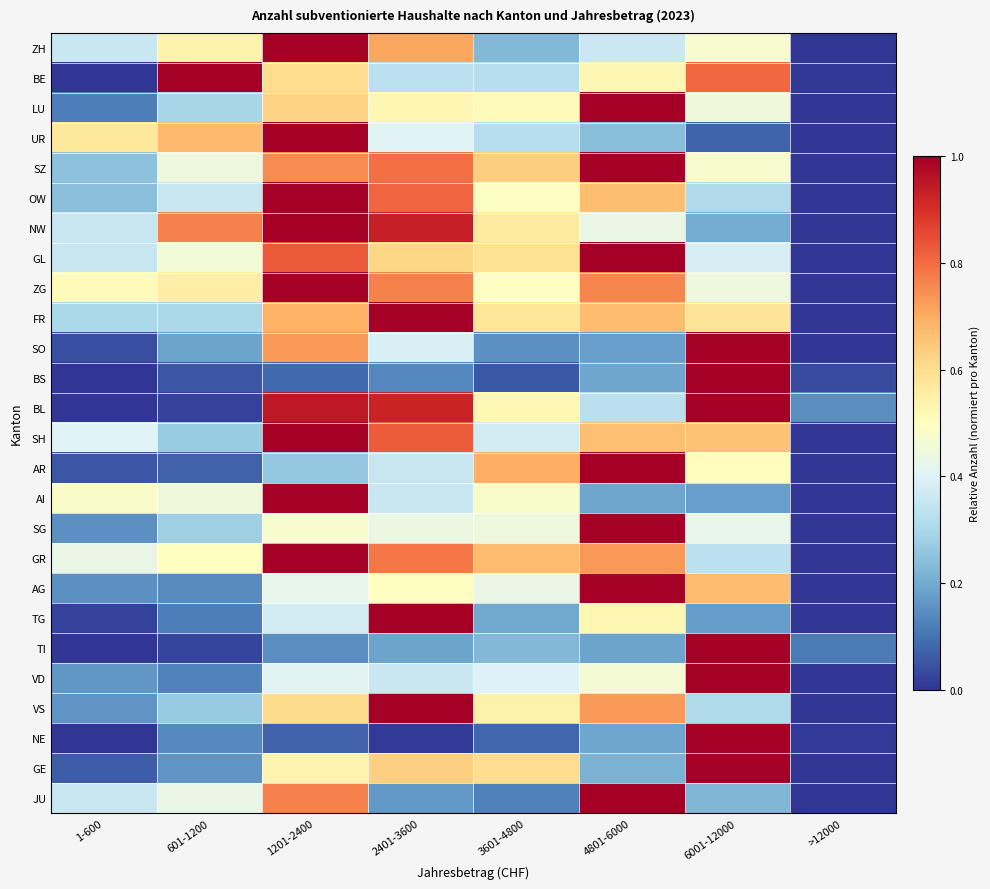

Reading right to left, extract all data points from this chart.

ZH: >12000=0.0	6001-12000=0.5	4801-6000=0.4	3601-4800=0.2	2401-3600=0.7	1201-2400=1.0	601-1200=0.5	1-600=0.4
BE: >12000=0.0	6001-12000=0.8	4801-6000=0.5	3601-4800=0.3	2401-3600=0.3	1201-2400=0.6	601-1200=1.0	1-600=0.0
LU: >12000=0.0	6001-12000=0.5	4801-6000=1.0	3601-4800=0.5	2401-3600=0.5	1201-2400=0.6	601-1200=0.3	1-600=0.1
UR: >12000=0.0	6001-12000=0.1	4801-6000=0.2	3601-4800=0.3	2401-3600=0.4	1201-2400=1.0	601-1200=0.7	1-600=0.6
SZ: >12000=0.0	6001-12000=0.5	4801-6000=1.0	3601-4800=0.6	2401-3600=0.8	1201-2400=0.8	601-1200=0.4	1-600=0.2
OW: >12000=0.0	6001-12000=0.3	4801-6000=0.7	3601-4800=0.5	2401-3600=0.8	1201-2400=1.0	601-1200=0.4	1-600=0.2
NW: >12000=0.0	6001-12000=0.2	4801-6000=0.4	3601-4800=0.6	2401-3600=0.9	1201-2400=1.0	601-1200=0.8	1-600=0.4
GL: >12000=0.0	6001-12000=0.4	4801-6000=1.0	3601-4800=0.6	2401-3600=0.6	1201-2400=0.8	601-1200=0.5	1-600=0.4
ZG: >12000=0.0	6001-12000=0.4	4801-6000=0.8	3601-4800=0.5	2401-3600=0.8	1201-2400=1.0	601-1200=0.6	1-600=0.5
FR: >12000=0.0	6001-12000=0.6	4801-6000=0.7	3601-4800=0.6	2401-3600=1.0	1201-2400=0.7	601-1200=0.3	1-600=0.3
SO: >12000=0.0	6001-12000=1.0	4801-6000=0.2	3601-4800=0.2	2401-3600=0.4	1201-2400=0.7	601-1200=0.2	1-600=0.0
BS: >12000=0.0	6001-12000=1.0	4801-6000=0.2	3601-4800=0.1	2401-3600=0.1	1201-2400=0.1	601-1200=0.1	1-600=0.0
BL: >12000=0.1	6001-12000=1.0	4801-6000=0.3	3601-4800=0.5	2401-3600=0.9	1201-2400=0.9	601-1200=0.0	1-600=0.0
SH: >12000=0.0	6001-12000=0.7	4801-6000=0.7	3601-4800=0.4	2401-3600=0.8	1201-2400=1.0	601-1200=0.3	1-600=0.4
AR: >12000=0.0	6001-12000=0.5	4801-6000=1.0	3601-4800=0.7	2401-3600=0.4	1201-2400=0.3	601-1200=0.1	1-600=0.1
AI: >12000=0.0	6001-12000=0.2	4801-6000=0.2	3601-4800=0.5	2401-3600=0.4	1201-2400=1.0	601-1200=0.5	1-600=0.5
SG: >12000=0.0	6001-12000=0.4	4801-6000=1.0	3601-4800=0.4	2401-3600=0.4	1201-2400=0.5	601-1200=0.3	1-600=0.2
GR: >12000=0.0	6001-12000=0.3	4801-6000=0.7	3601-4800=0.7	2401-3600=0.8	1201-2400=1.0	601-1200=0.5	1-600=0.4
AG: >12000=0.0	6001-12000=0.7	4801-6000=1.0	3601-4800=0.4	2401-3600=0.5	1201-2400=0.4	601-1200=0.1	1-600=0.1
TG: >12000=0.0	6001-12000=0.2	4801-6000=0.5	3601-4800=0.2	2401-3600=1.0	1201-2400=0.4	601-1200=0.1	1-600=0.0
TI: >12000=0.1	6001-12000=1.0	4801-6000=0.2	3601-4800=0.2	2401-3600=0.2	1201-2400=0.1	601-1200=0.0	1-600=0.0
VD: >12000=0.0	6001-12000=1.0	4801-6000=0.5	3601-4800=0.4	2401-3600=0.4	1201-2400=0.4	601-1200=0.1	1-600=0.2
VS: >12000=0.0	6001-12000=0.3	4801-6000=0.7	3601-4800=0.5	2401-3600=1.0	1201-2400=0.6	601-1200=0.3	1-600=0.2
NE: >12000=0.0	6001-12000=1.0	4801-6000=0.2	3601-4800=0.1	2401-3600=0.0	1201-2400=0.1	601-1200=0.1	1-600=0.0
GE: >12000=0.0	6001-12000=1.0	4801-6000=0.2	3601-4800=0.6	2401-3600=0.6	1201-2400=0.5	601-1200=0.2	1-600=0.1
JU: >12000=0.0	6001-12000=0.2	4801-6000=1.0	3601-4800=0.1	2401-3600=0.2	1201-2400=0.8	601-1200=0.4	1-600=0.4